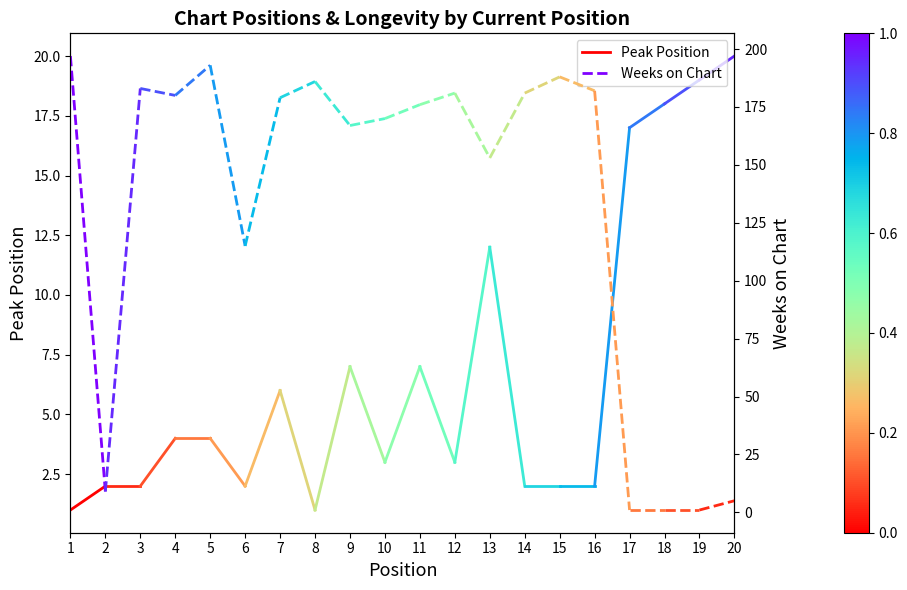

At which label is Peak Position closest to 1?

1